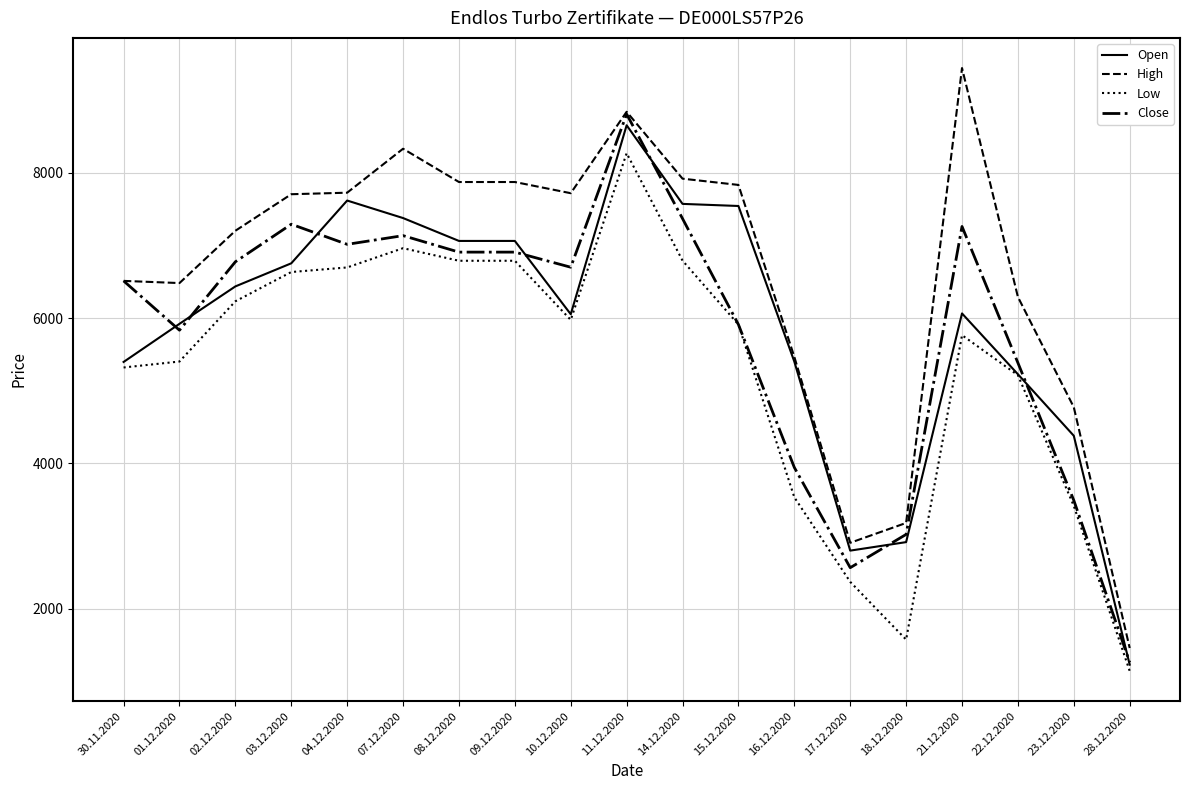

True or false: Low and High cross at least once.

False